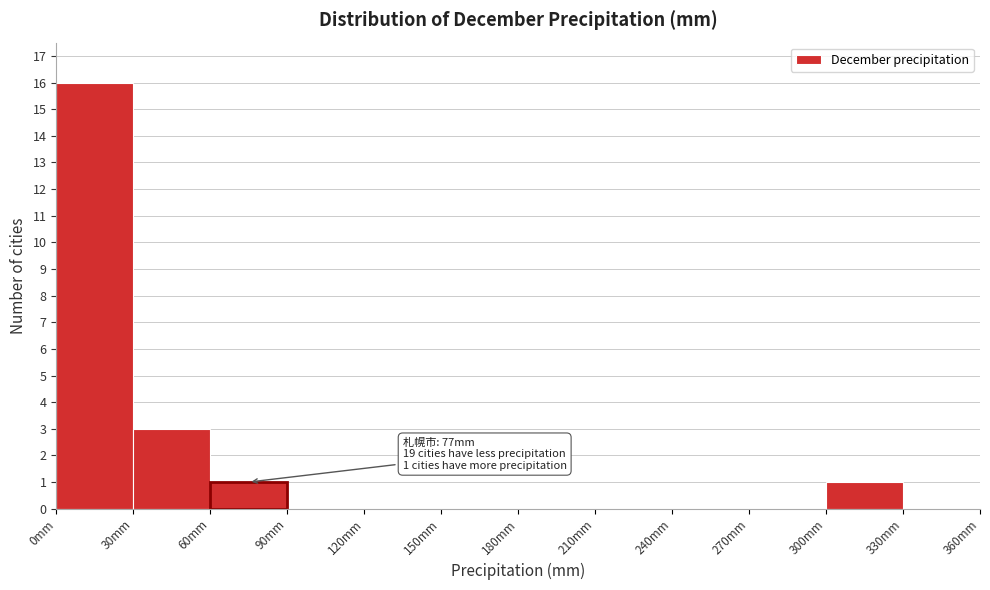

Over which range of the x-axis is the bar tallest?

0 to 30